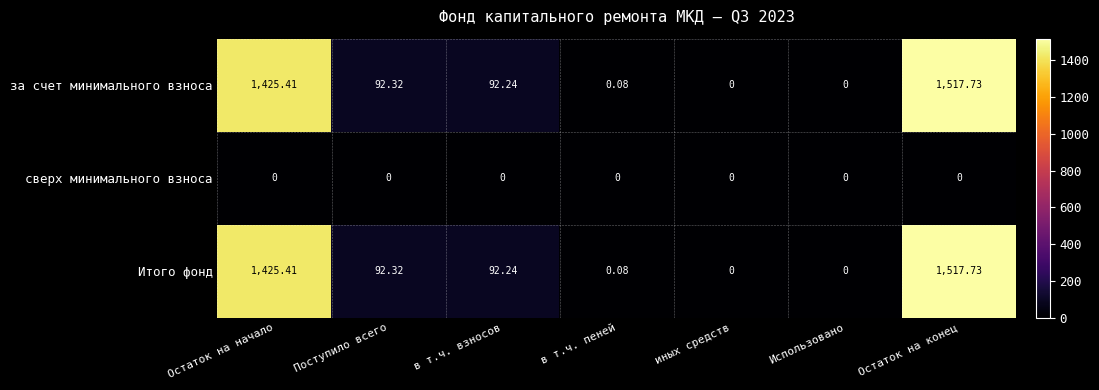

Where is за счет минимального взноса nearest to the value 758?

Поступило всего